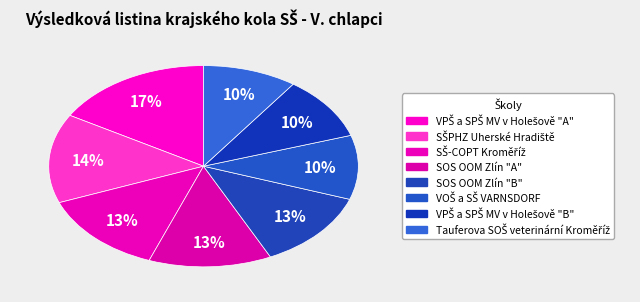

What portion of the pie excludes SOS OOM Zlín "B"?

87.5%